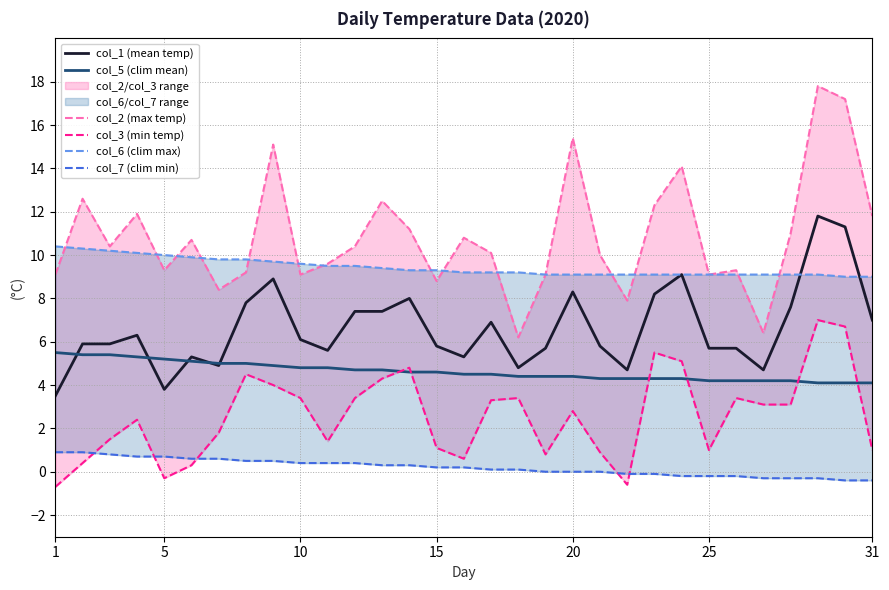

What is the difference between the maximum and minimum values in the col_6 (clim max) series?

1.4